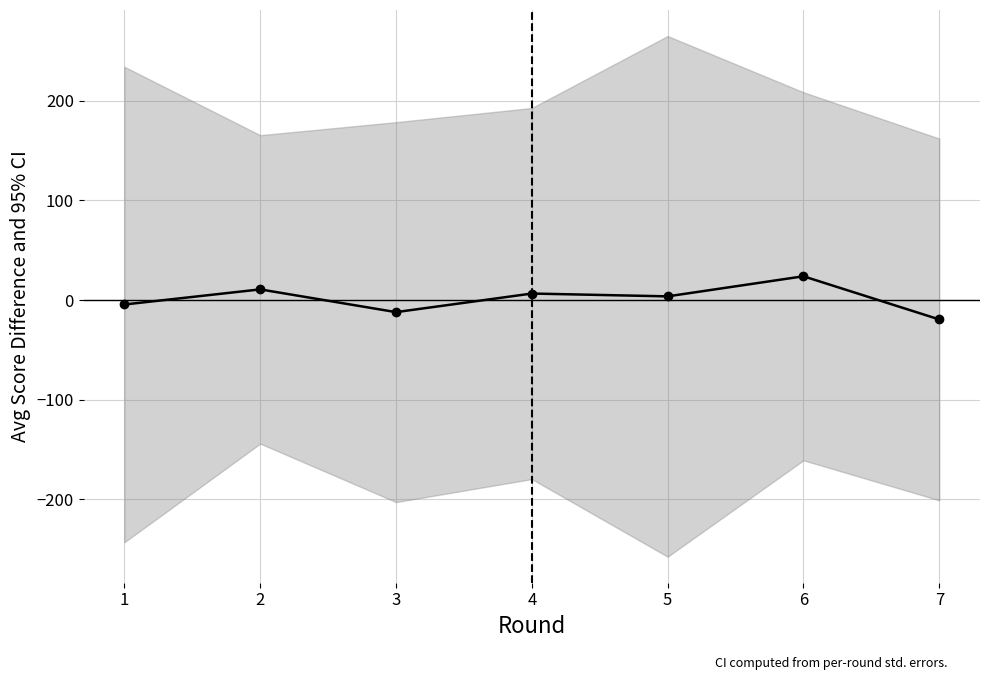

True or false: there are more than 2 points higher than both neighbors.

True